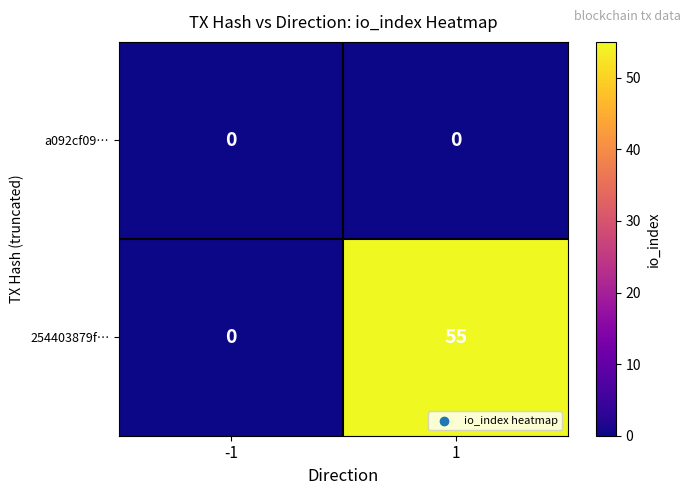

Reading left to right, extract all data points from this chart.

a092cf09…: -1=0	1=0
254403879f…: -1=0	1=55